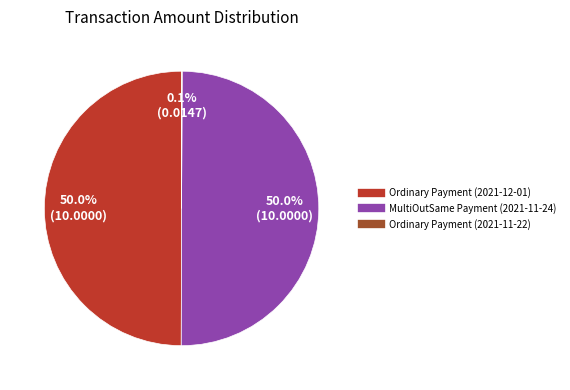

To the nearest percent, what percentage of the pie is Ordinary Payment (2021-12-01)?

50%